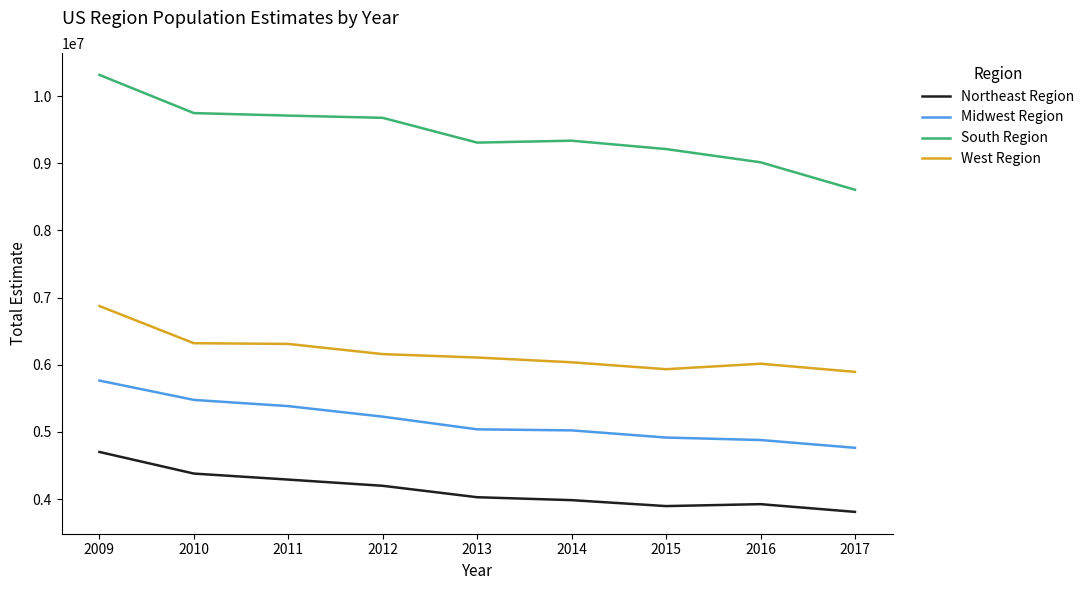

Read the West Region value at 2009, to the nearest 100.

6874900